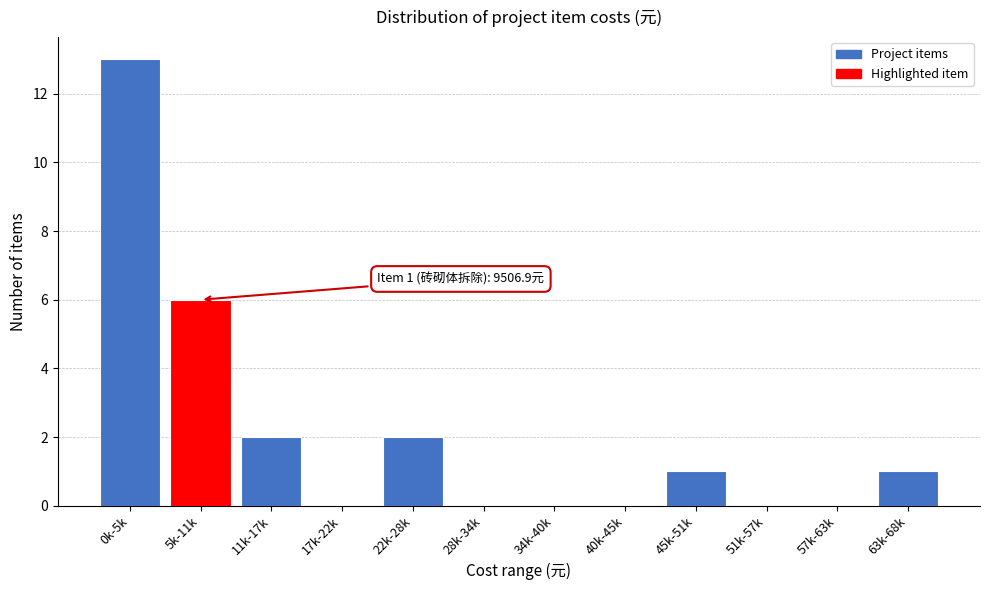

Reading left to right, list all the values displayed in this chart.

0k-5k=13	5k-11k=6	11k-17k=2	17k-22k=0	22k-28k=2	28k-34k=0	34k-40k=0	40k-45k=0	45k-51k=1	51k-57k=0	57k-63k=0	63k-68k=1